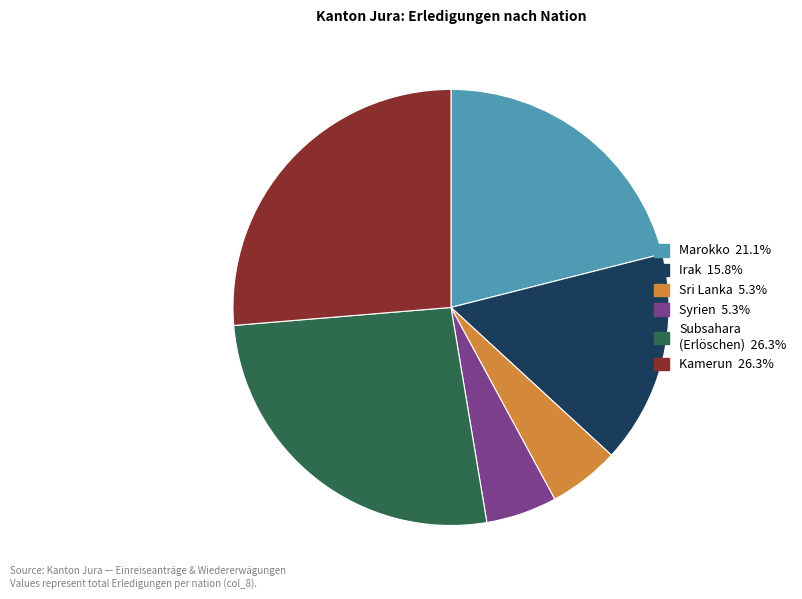

Is there any slice that represents more than half of the pie?

No